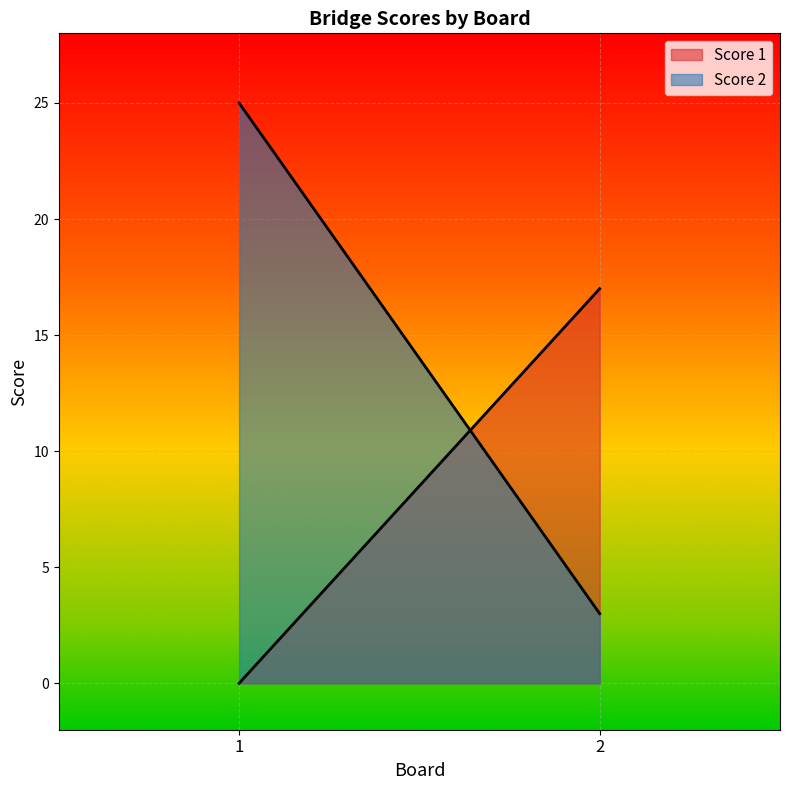

What is the average value of the Score 2 series?

14